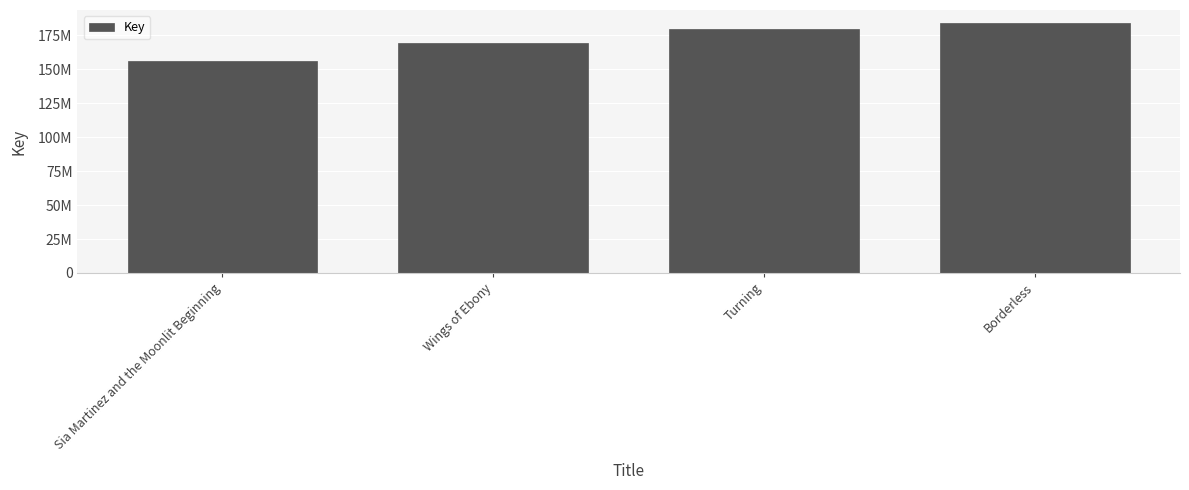

Does the chart contain any negative values?

No